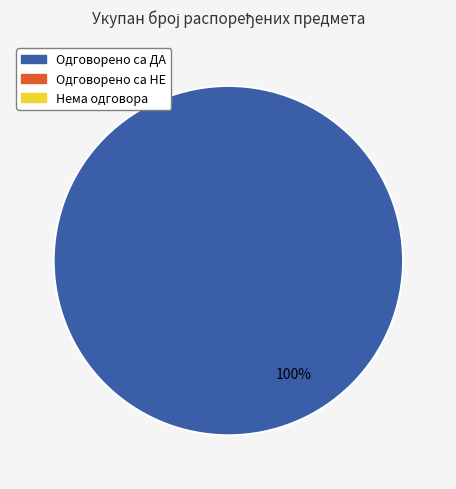

Is there a majority slice in this chart?

Yes